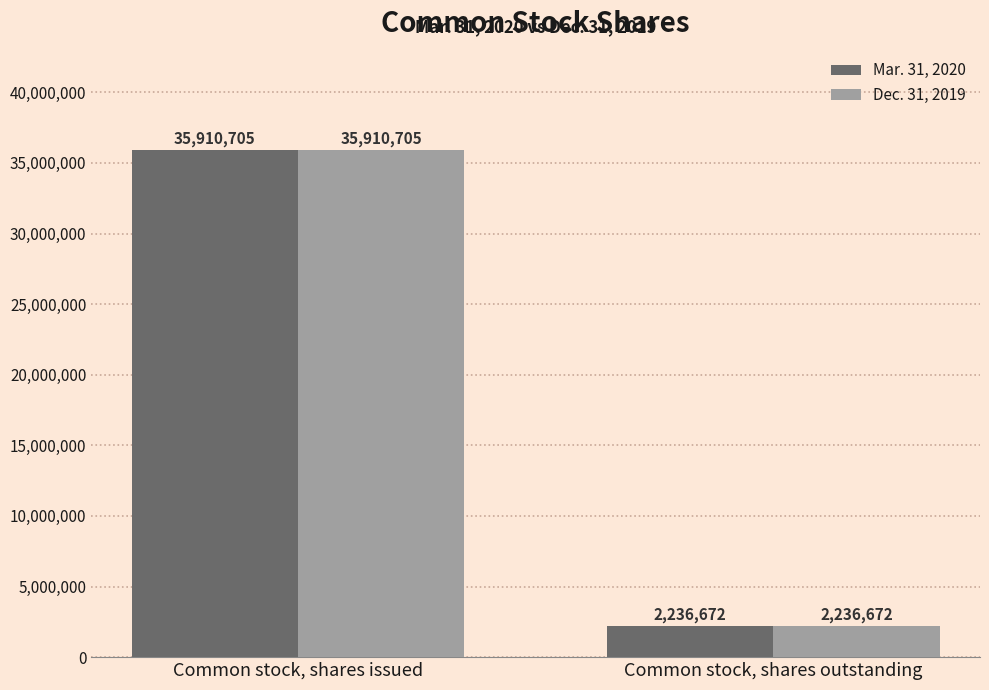

Rank the categories by Dec. 31, 2019 value from highest to lowest.

Common stock, shares issued, Common stock, shares outstanding